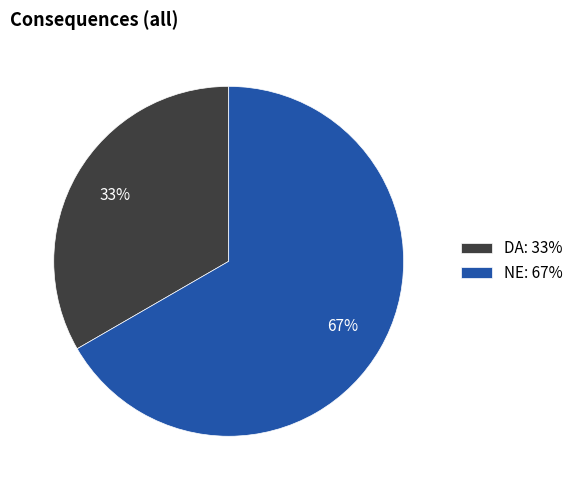

True or false: NE accounts for 56% of the total.

False